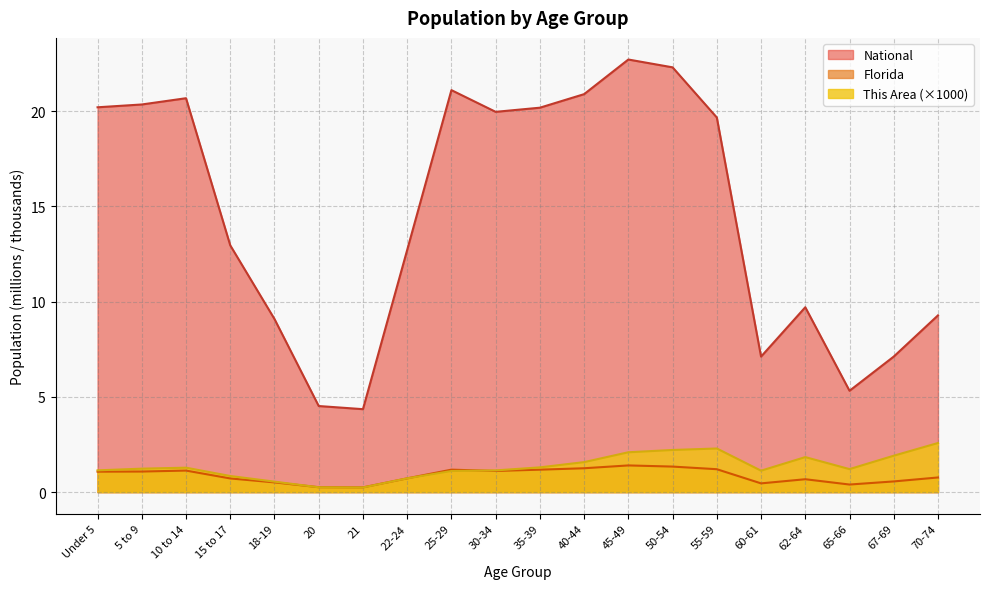

What are all the series names shown in the legend?

National, Florida, This Area (×1000)